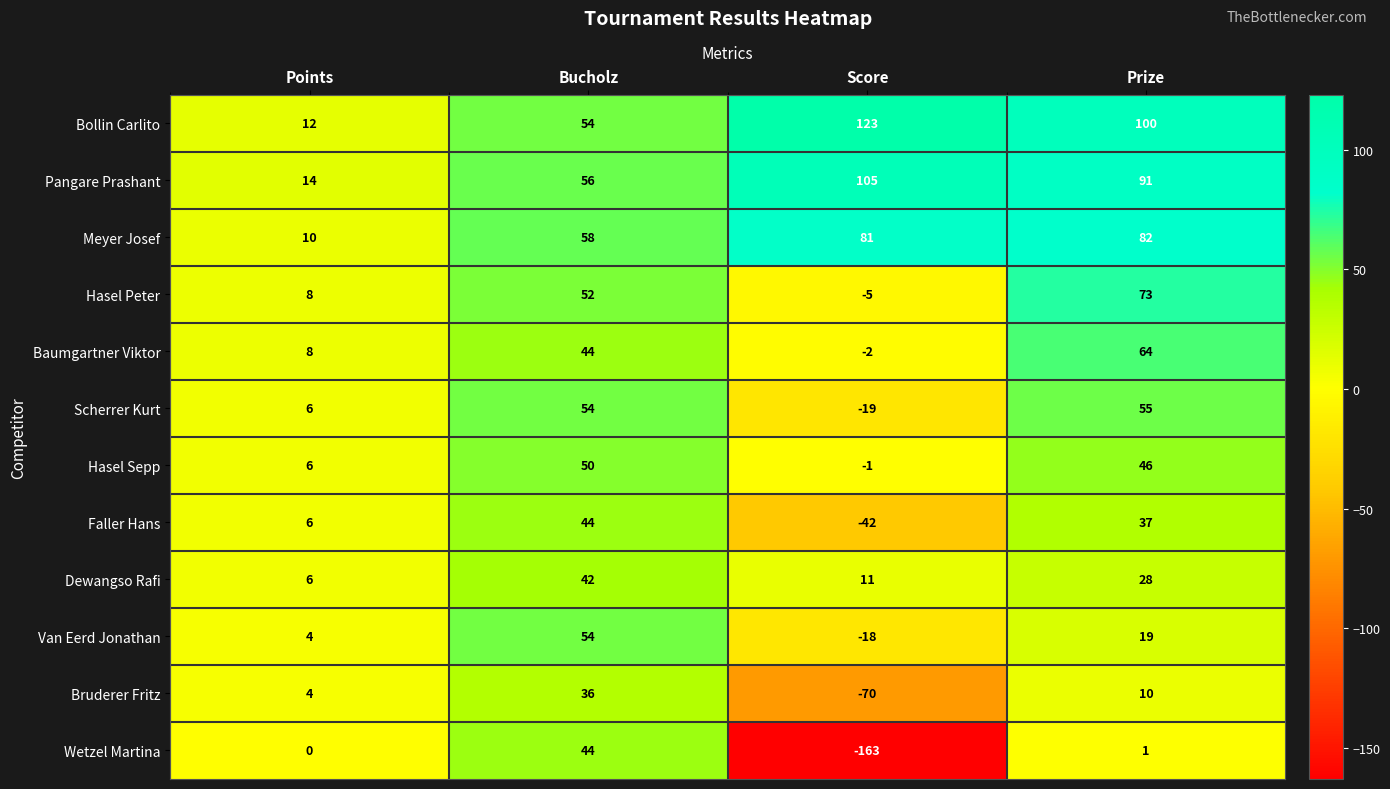

What is the difference between the Meyer Josef values at Bucholz and Score?

23